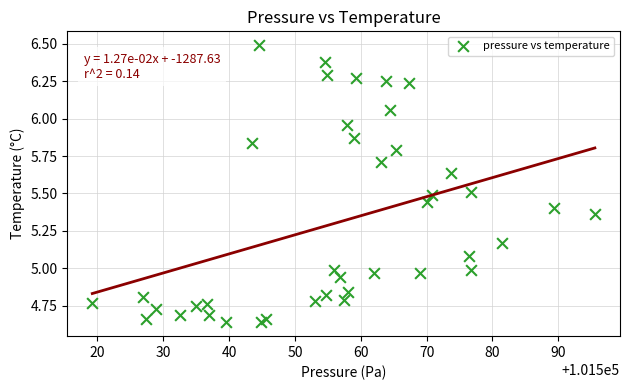

What is the range of X values (max minus min)?

76.3